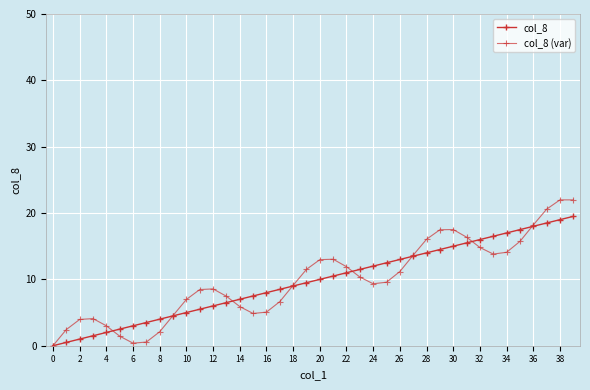

What is the difference between the maximum and minimum values in the col_8 (var) series?

22.0